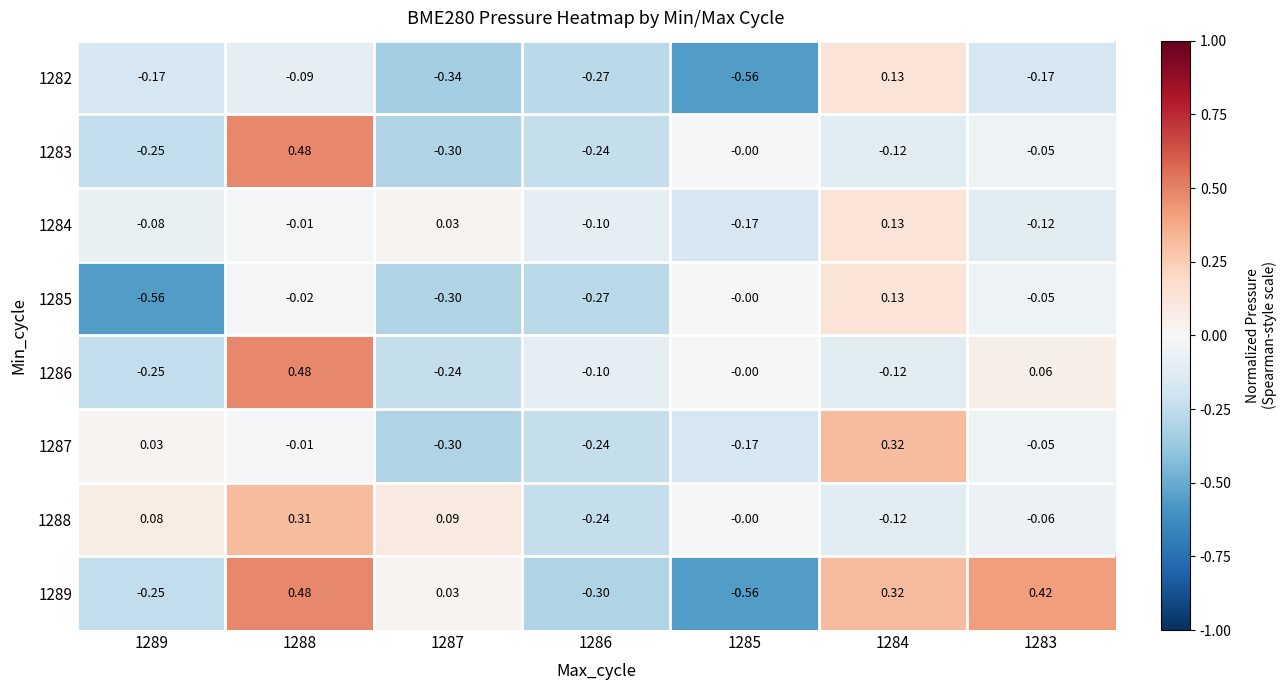

Is the value of 1284 at 1285 greater than the value of 1286 at 1288?

No